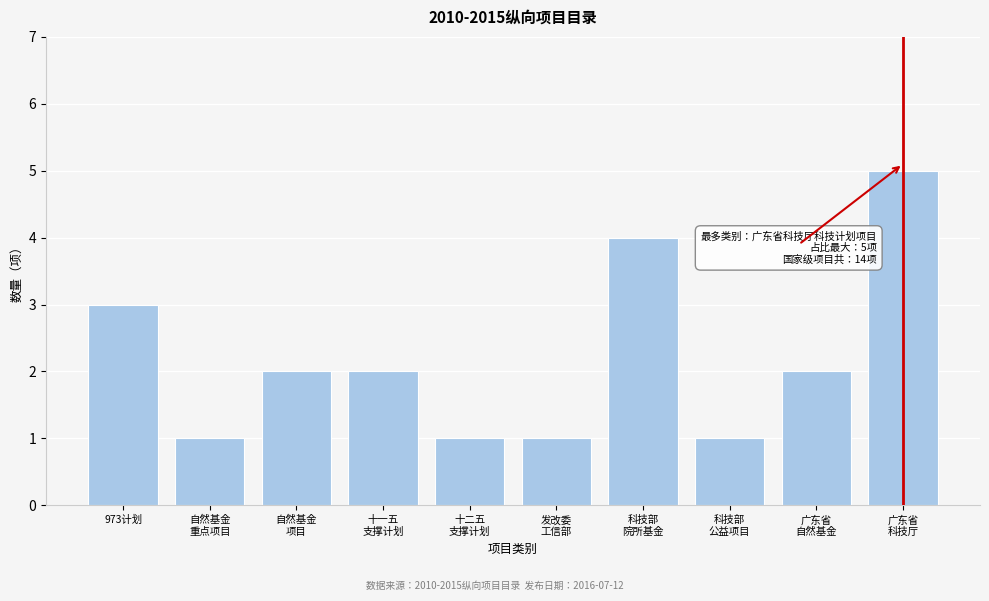

Reading left to right, list all the values displayed in this chart.

3	1	2	2	1	1	4	1	2	5